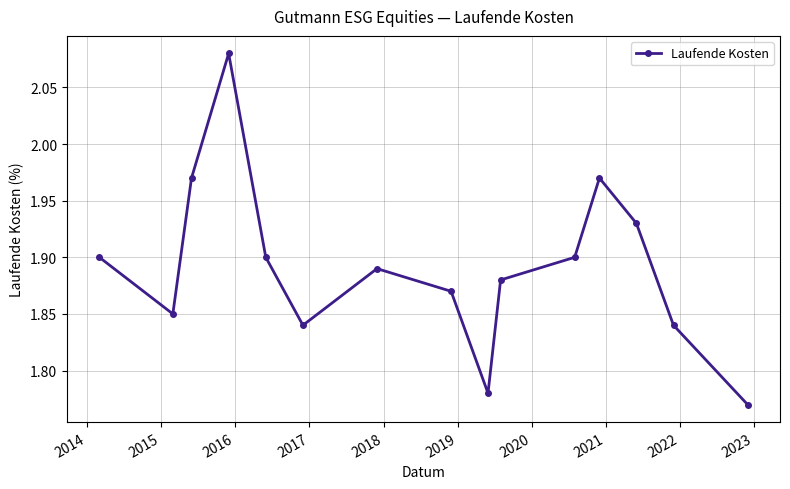

What is the sum of all values?

28.4